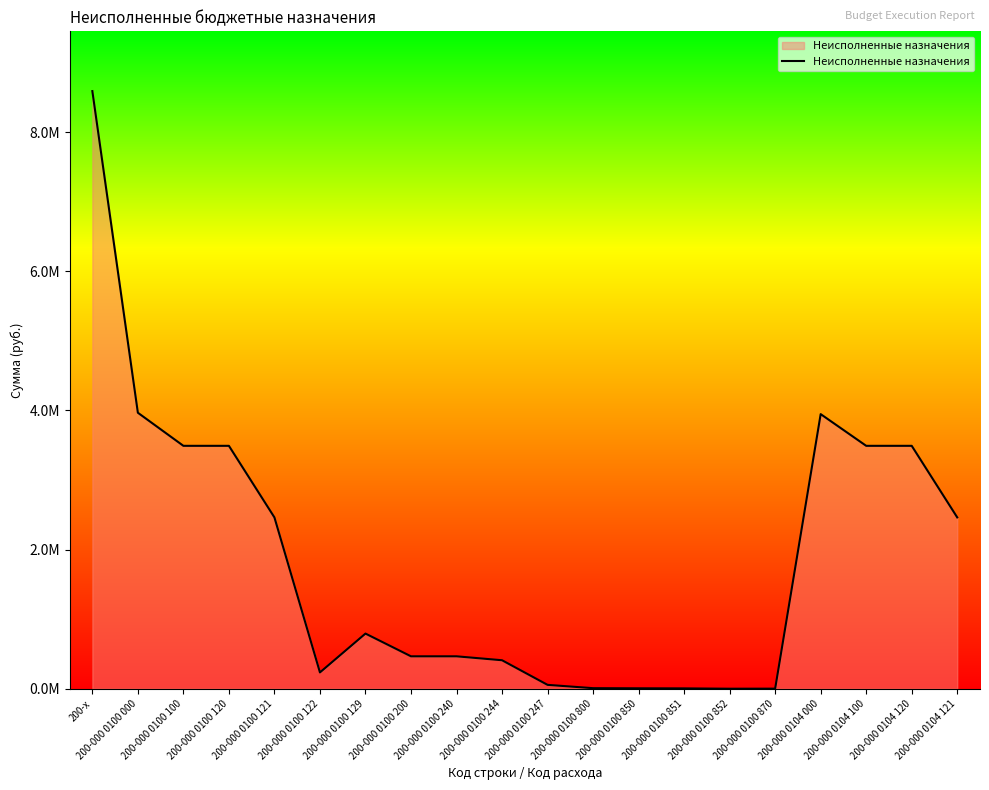

List the labels in order of value, largest first.

200-x, 200-000 0100 000, 200-000 0104 000, 200-000 0100 100, 200-000 0100 120, 200-000 0104 100, 200-000 0104 120, 200-000 0100 121, 200-000 0104 121, 200-000 0100 129, 200-000 0100 200, 200-000 0100 240, 200-000 0100 244, 200-000 0100 122, 200-000 0100 247, 200-000 0100 800, 200-000 0100 850, 200-000 0100 851, 200-000 0100 870, 200-000 0100 852